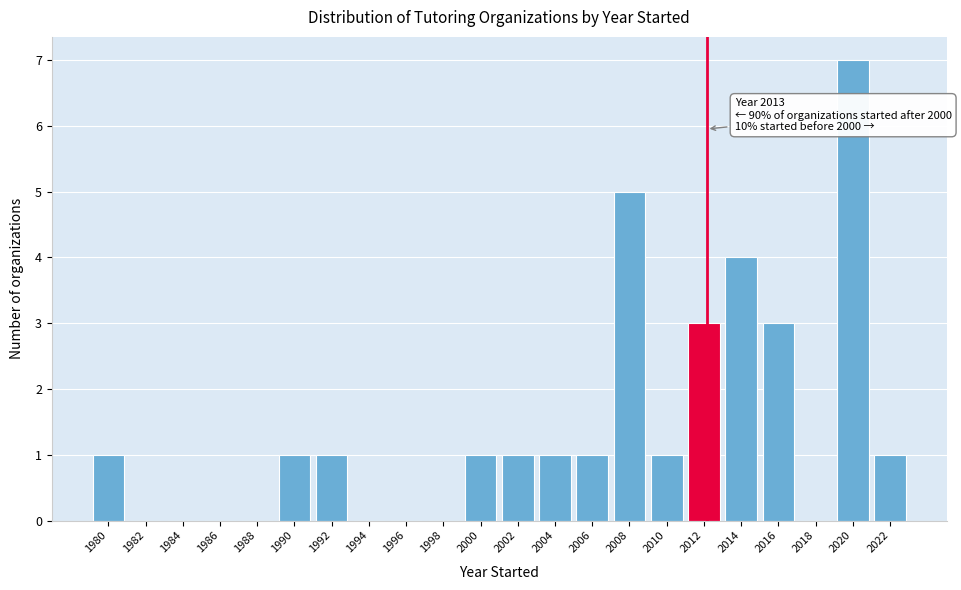

Reading left to right, extract all data points from this chart.

1980=1	1982=0	1984=0	1986=0	1988=0	1990=1	1992=1	1994=0	1996=0	1998=0	2000=1	2002=1	2004=1	2006=1	2008=5	2010=1	2012=3	2014=4	2016=3	2018=0	2020=7	2022=1